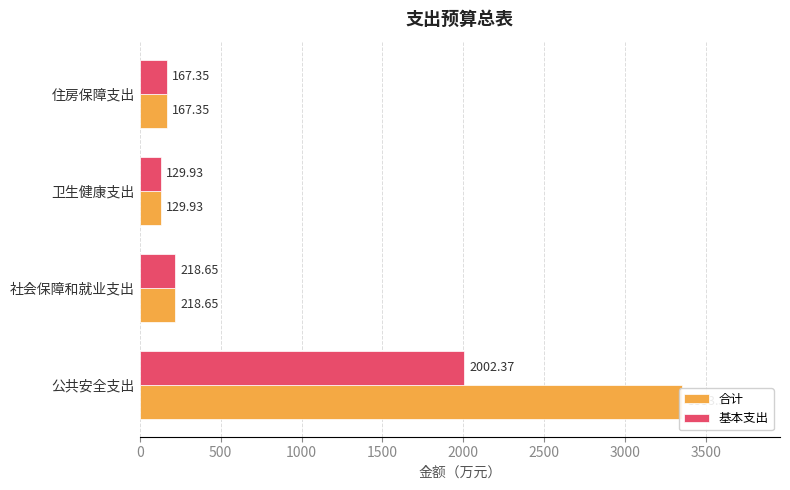

The value of 基本支出 at 卫生健康支出 is 45.5. True or false?

False